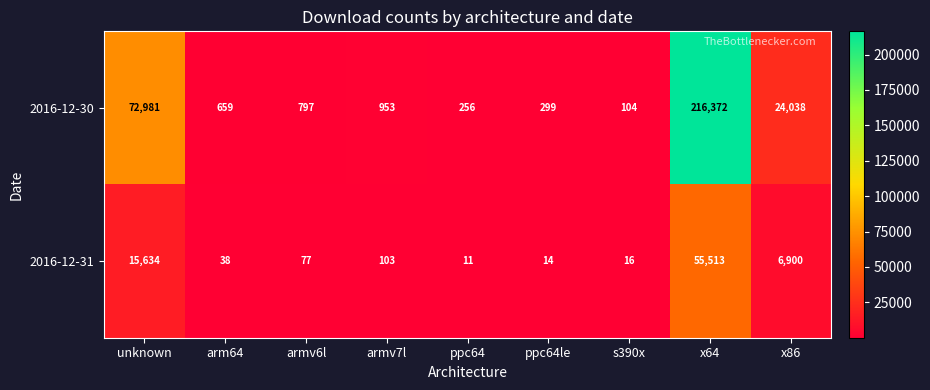

How many distinct data groups are displayed?

2